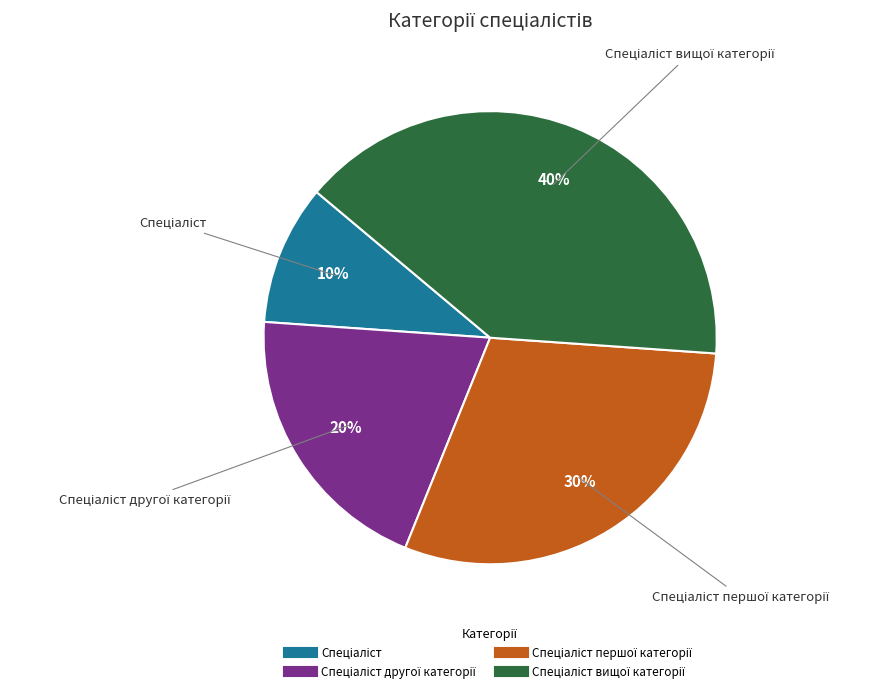

How many slices are in this pie chart?

4